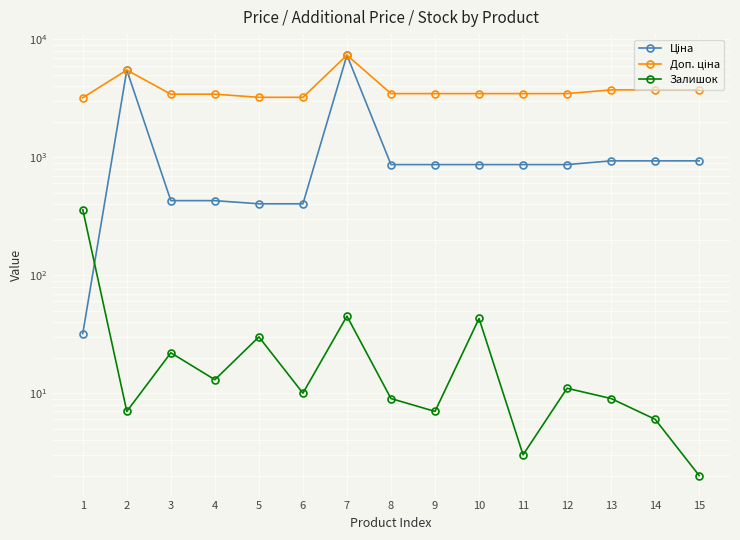

Rank the series by their maximum value, from highest to lowest.

Ціна, Доп. ціна, Залишок